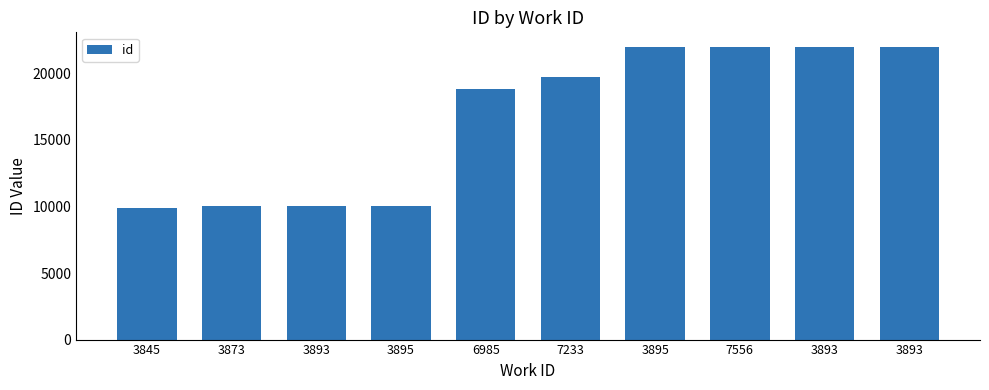

At which label is the value closest to 15938?

6985